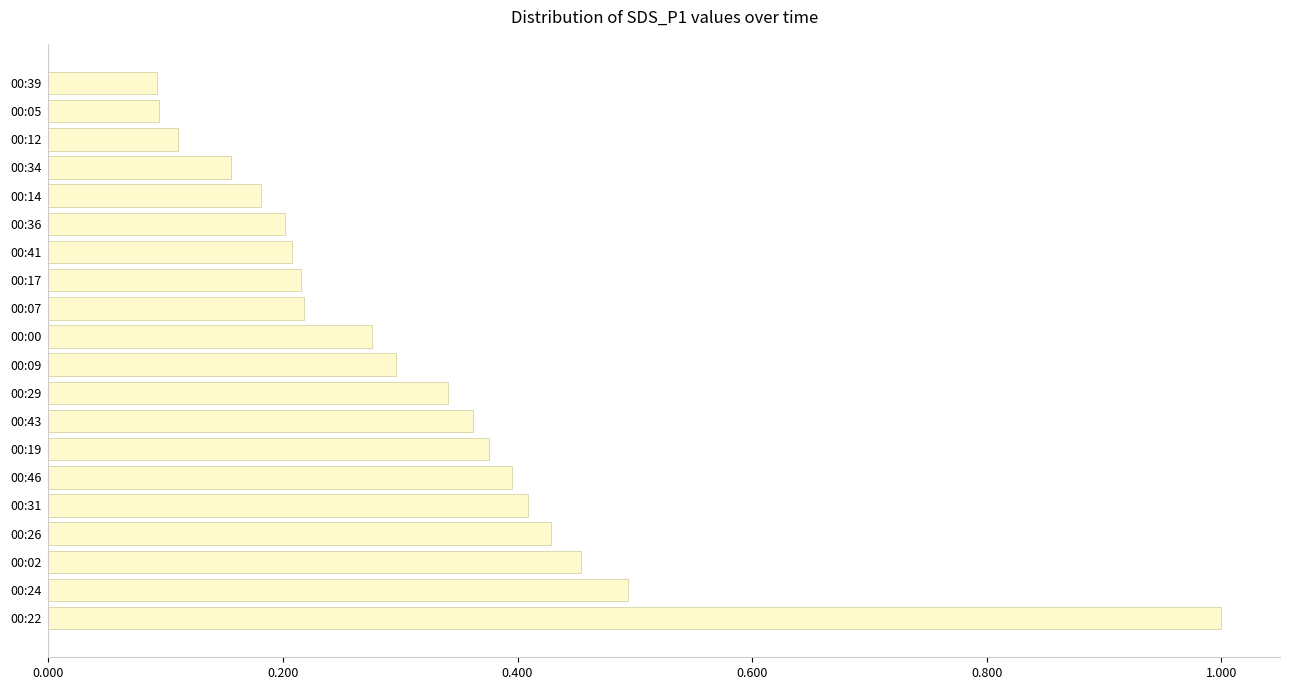

The chart shows a value of 0.3 at 00:09. True or false?

True